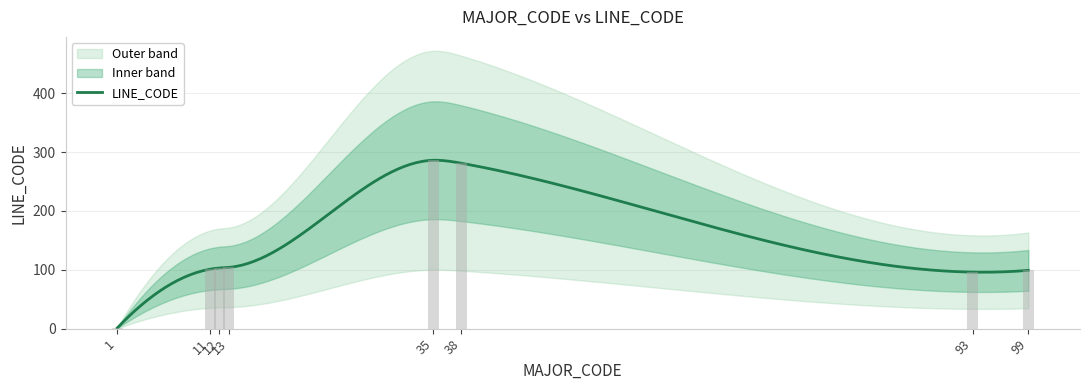

Reading left to right, what are all the values shown in this chart?

1	101	103	104	286	281	96	99